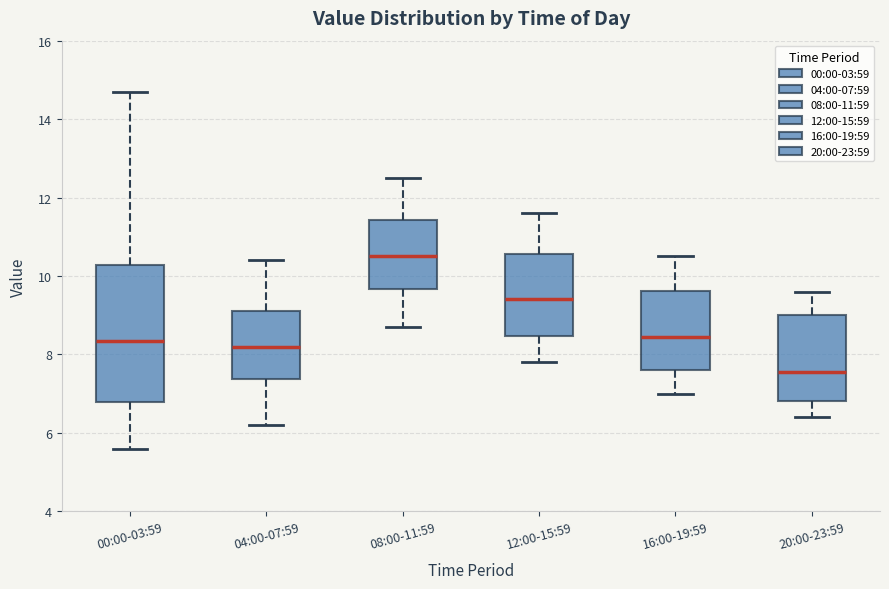

Which box's median line is the lowest?

20:00-23:59